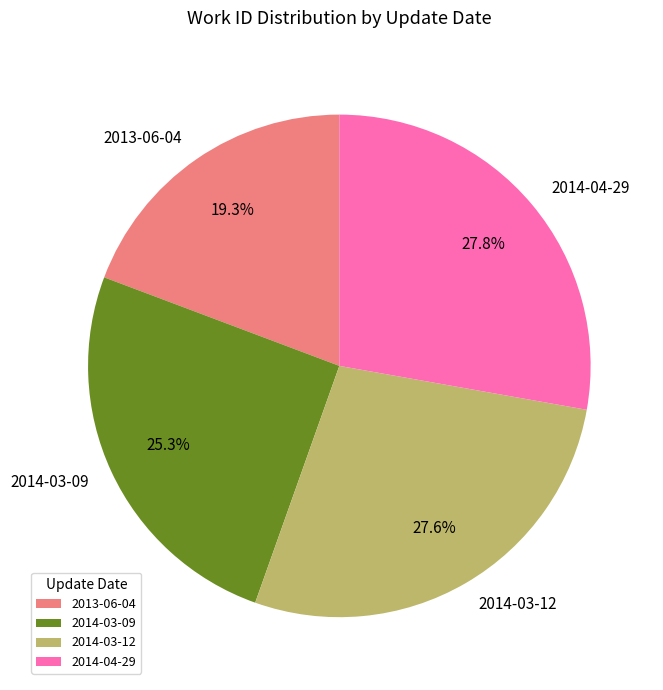

Which slice is the smallest?

2013-06-04